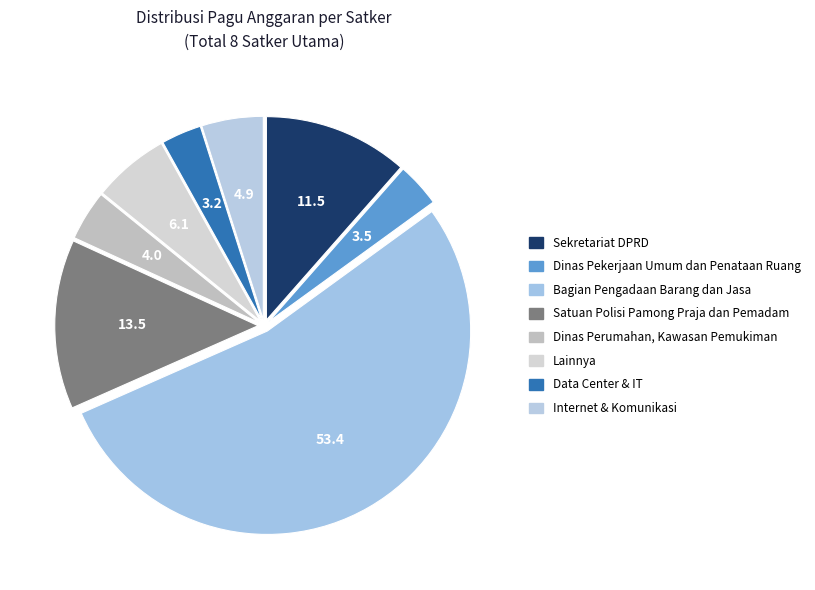

Which category has the smallest portion of the pie?

Data Center & IT